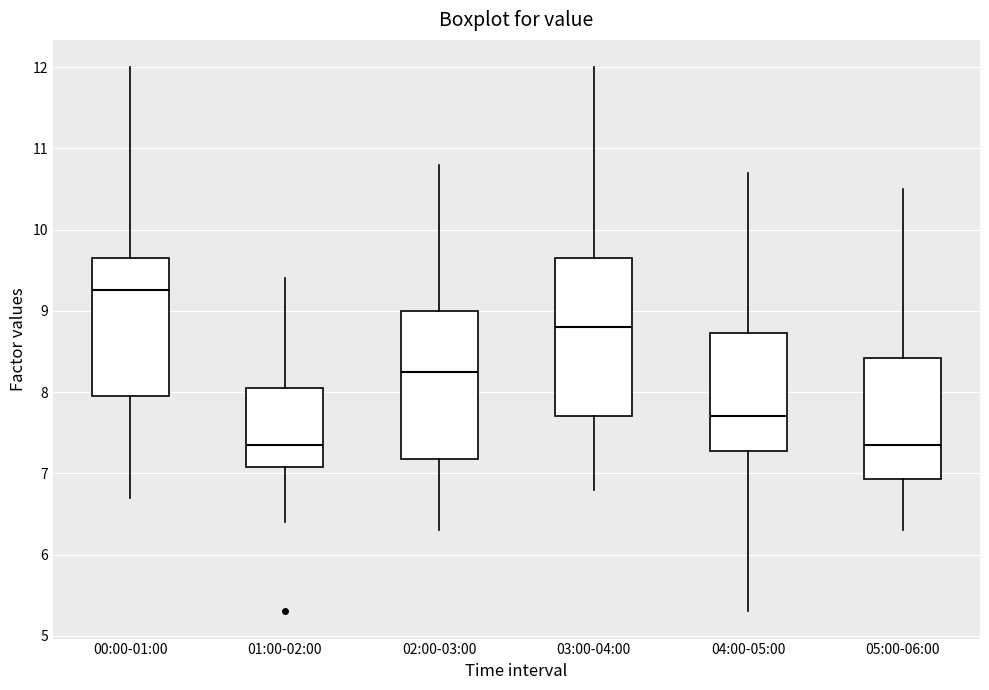

Comparing the boxes themselves (not the whiskers), which one is the tallest?

03:00-04:00